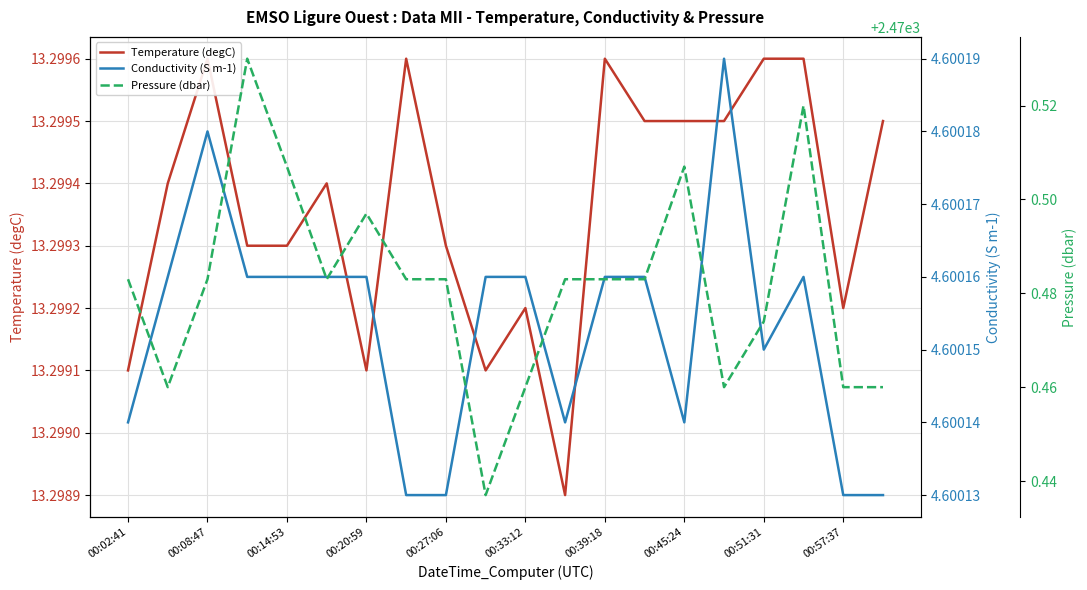

How many interior local valleys does the Pressure (dbar) series have?

4